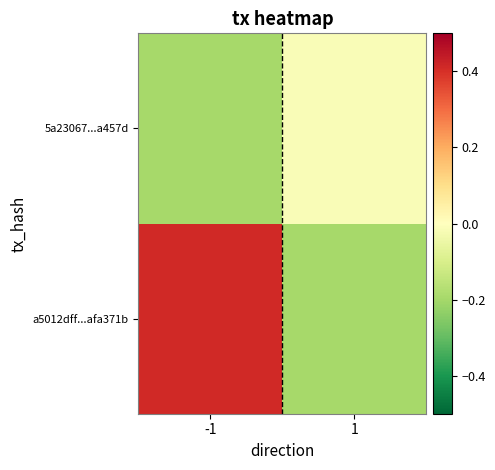

How many distinct data groups are displayed?

2